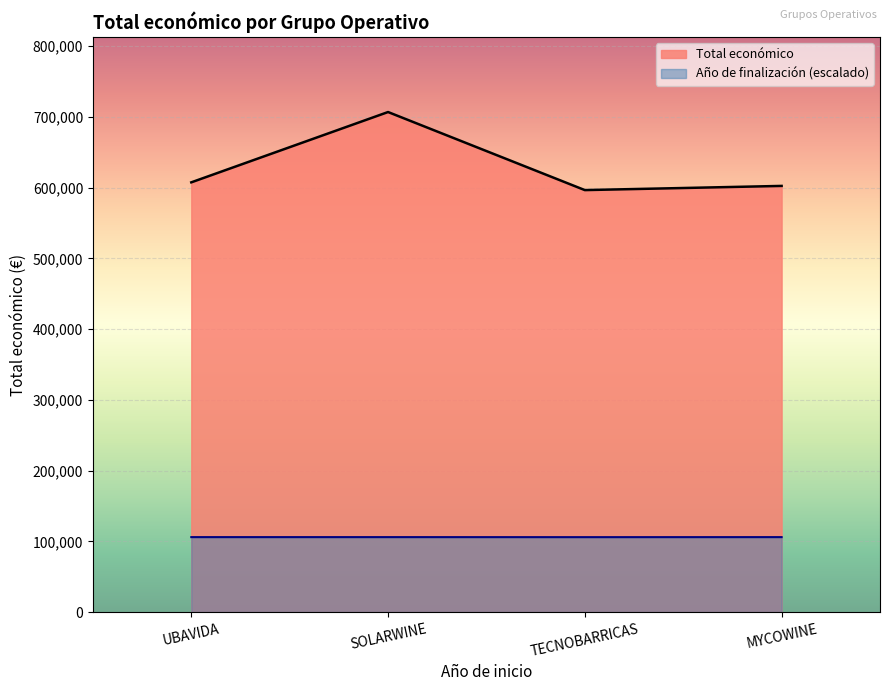

What is the change in value from UBAVIDA to MYCOWINE?

-5046.6